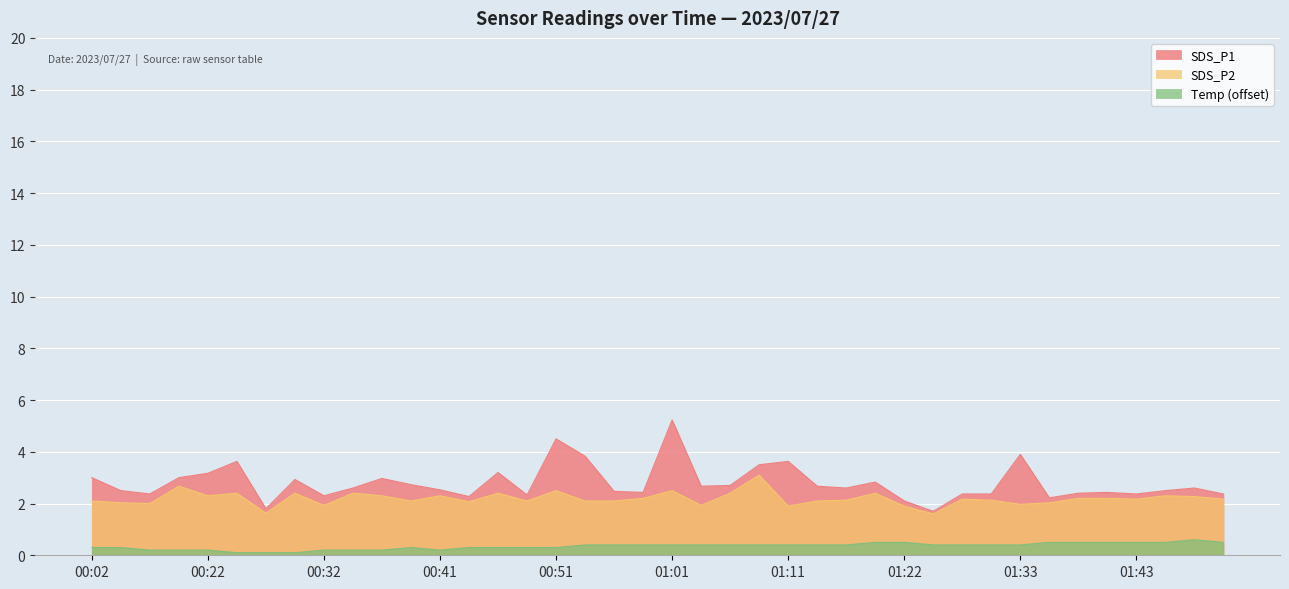

True or false: SDS_P2 and SDS_P1 cross at least once.

False